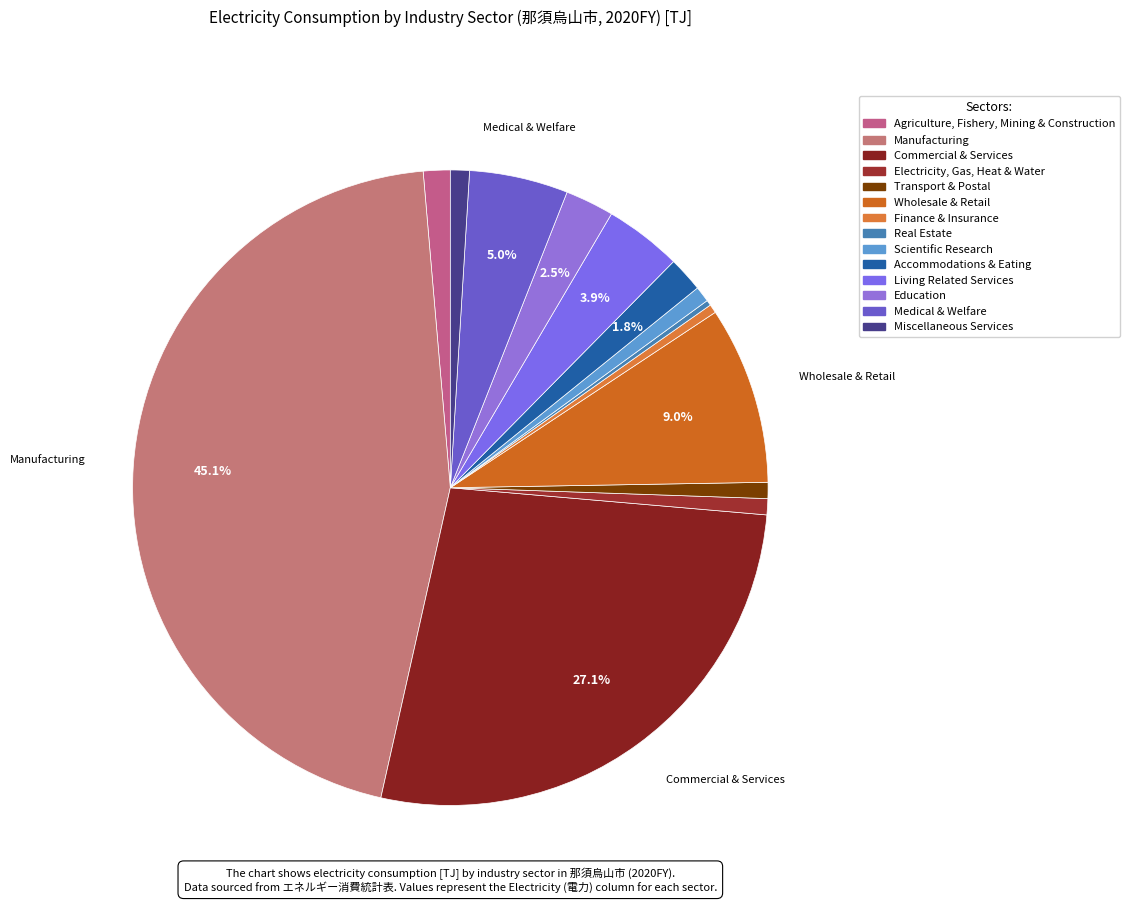

Rank the categories by value from lowest to highest.

Real Estate, Finance & Insurance, Scientific Research, Electricity, Gas, Heat & Water, Transport & Postal, Miscellaneous Services, Agriculture, Fishery, Mining & Construction, Accommodations & Eating, Education, Living Related Services, Medical & Welfare, Wholesale & Retail, Commercial & Services, Manufacturing